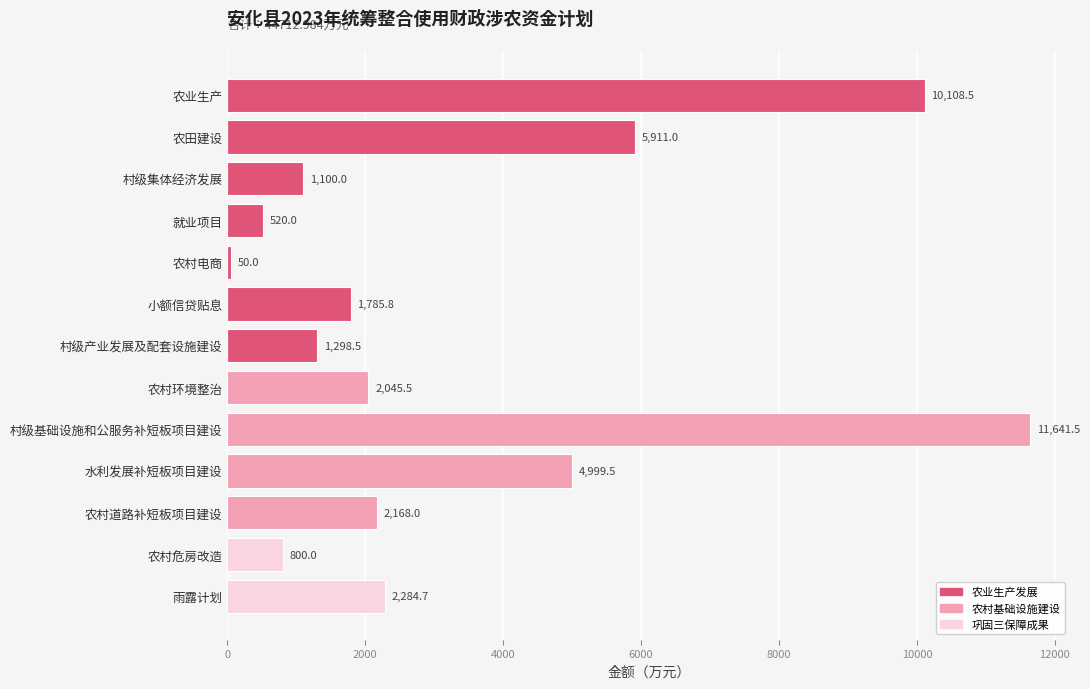

What is the ratio of the value at 农村道路补短板项目建设 to the value at 村级集体经济发展?

2.0